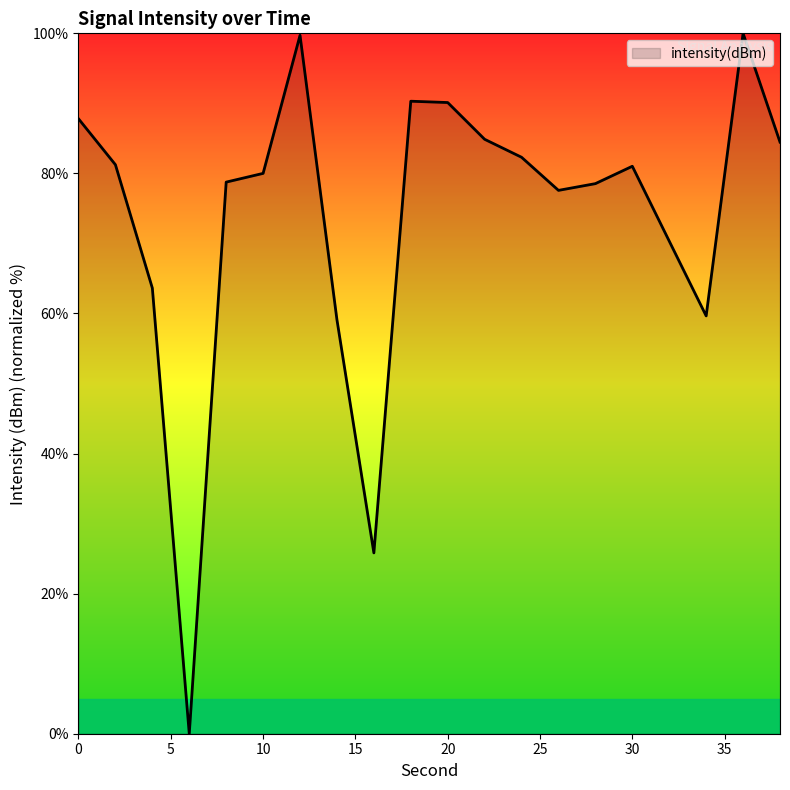

What is the difference between the maximum and minimum values?

100.0